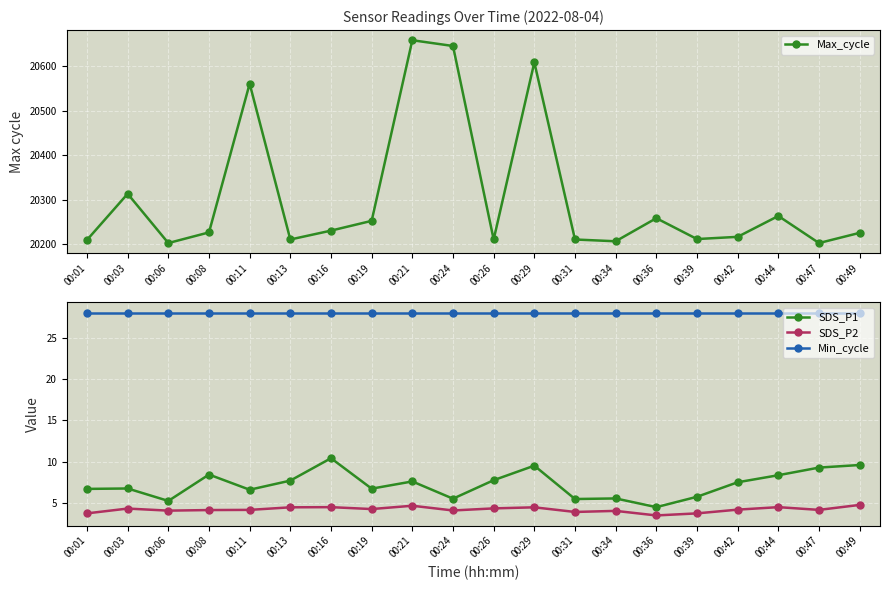

Which series has the widest spread of values?

Max_cycle